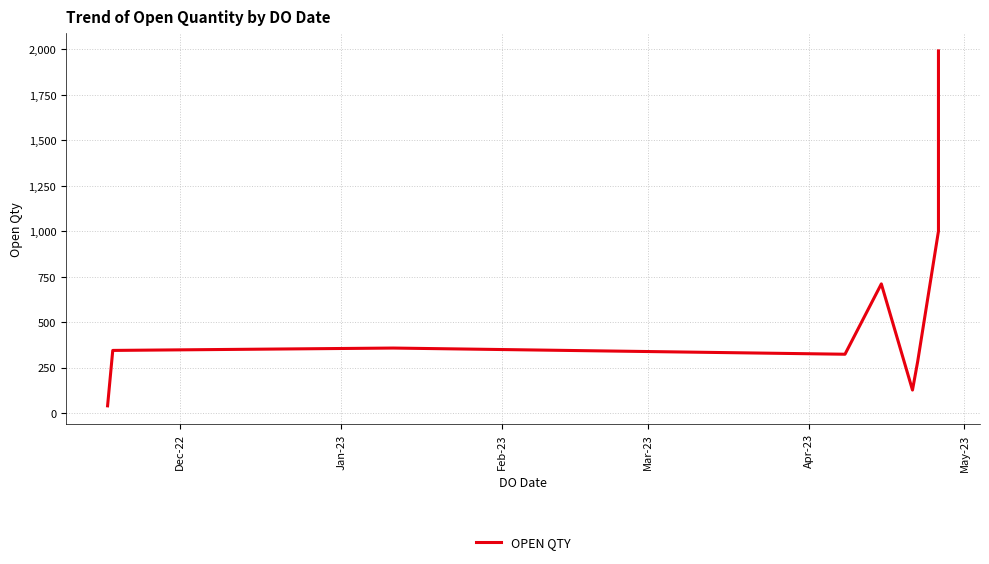

At which label does the data first exceed 344?

Feb-23